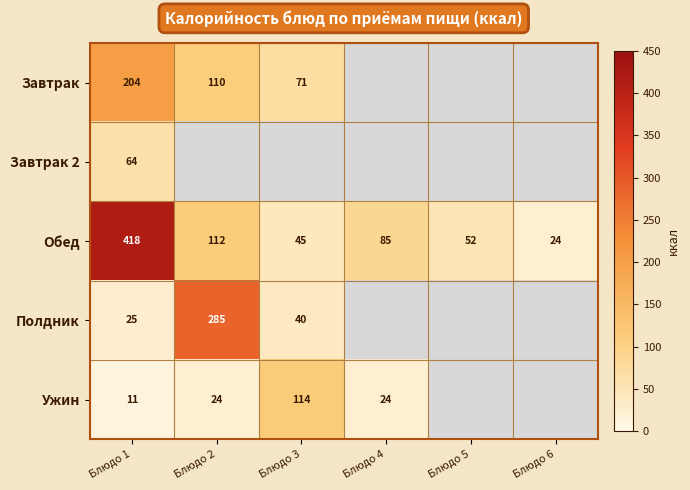

What is the average value of the Обед series?

123